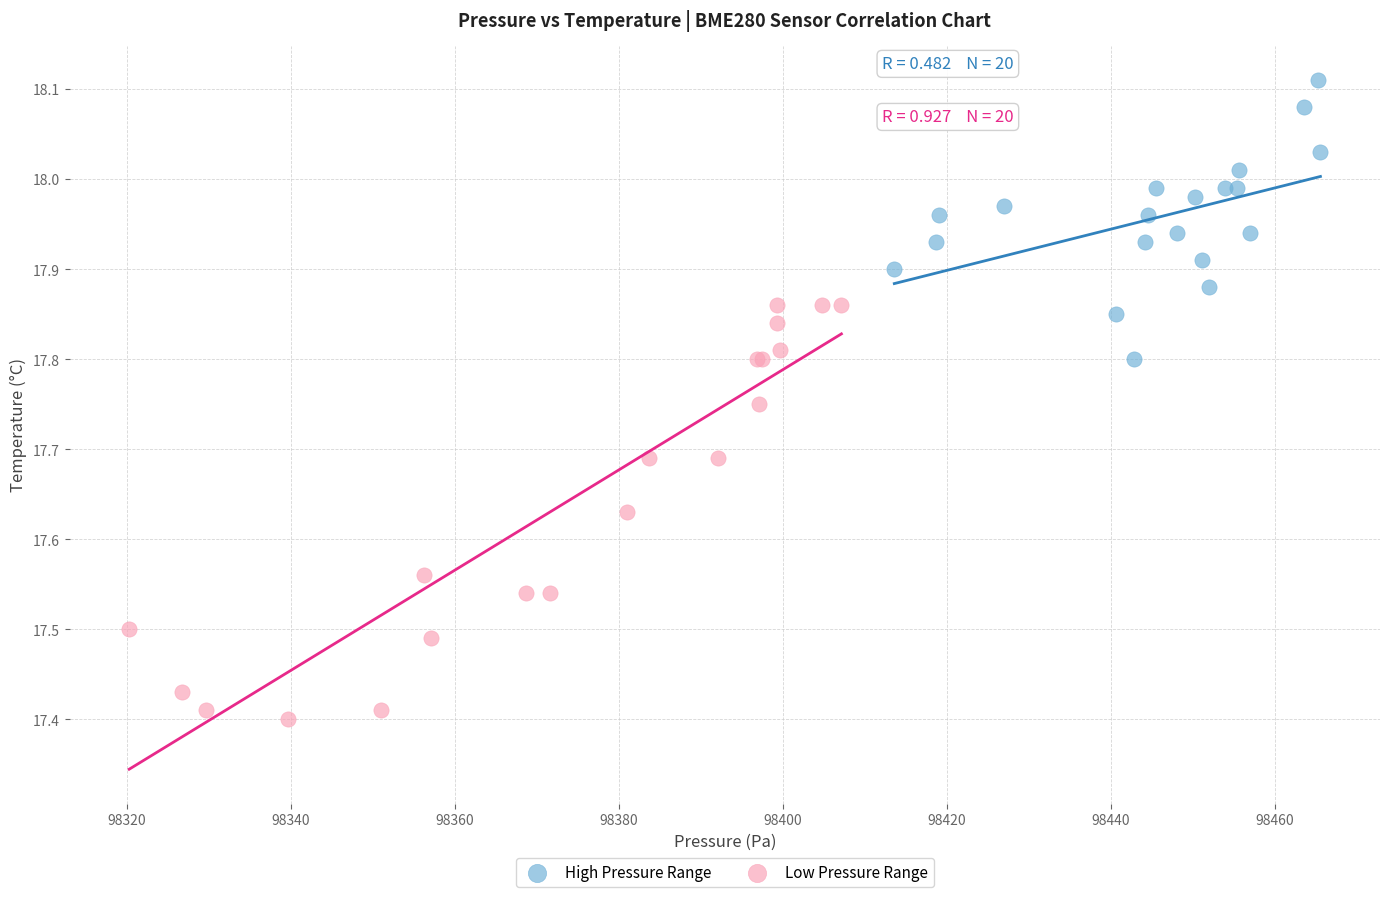

Which series reaches the maximum Y coordinate?

High Pressure Range